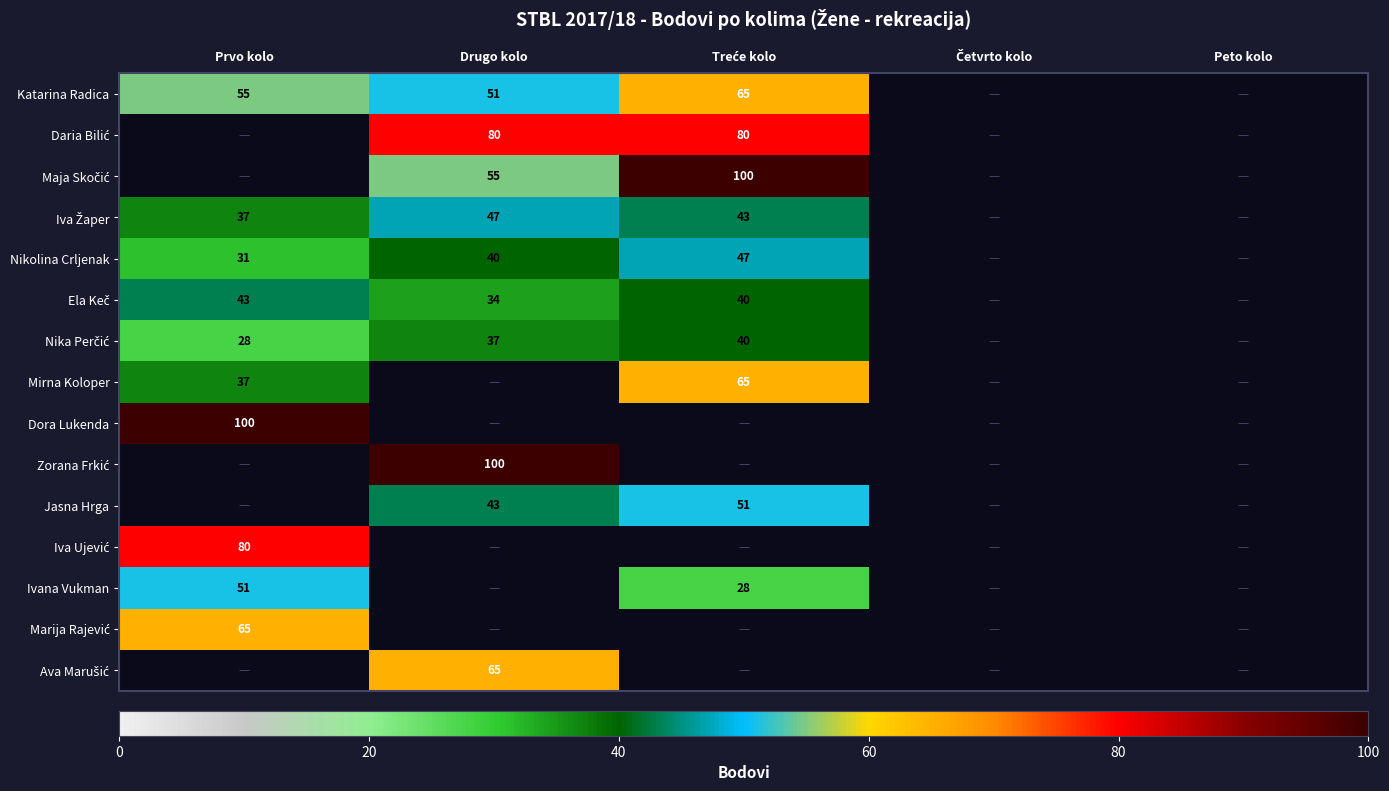

The value of Ivana Vukman at Prvo kolo is 26. True or false?

False